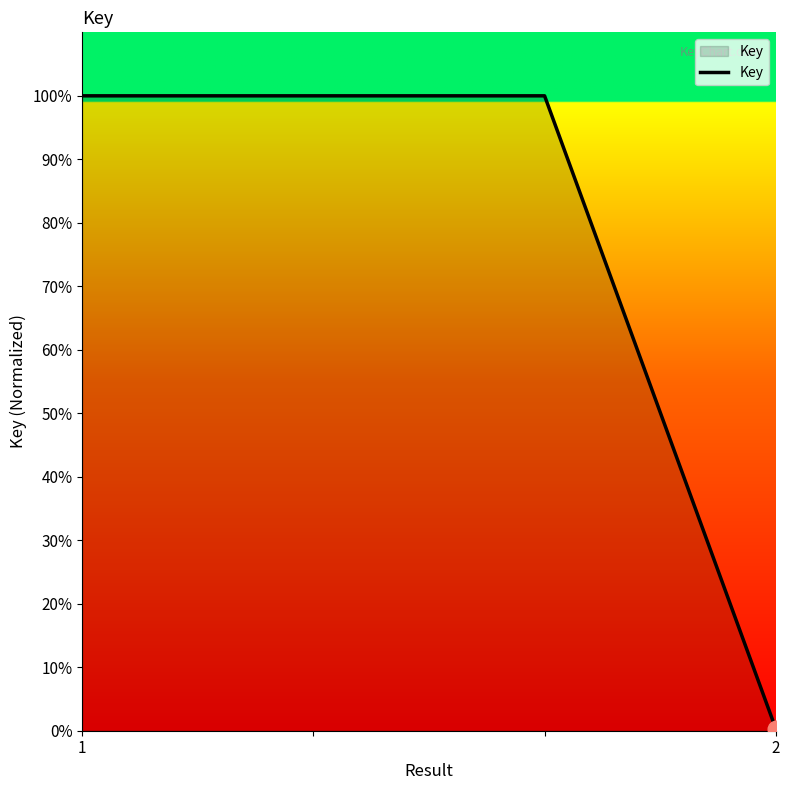

What is the greatest value displayed?

100.0